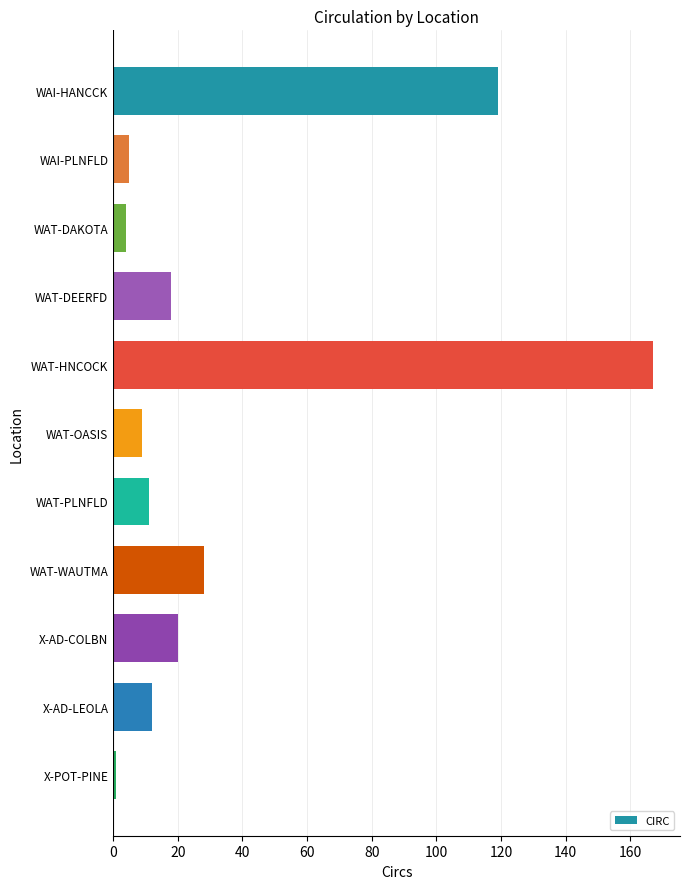

Where is the data nearest to the value 84?

WAI-HANCCK